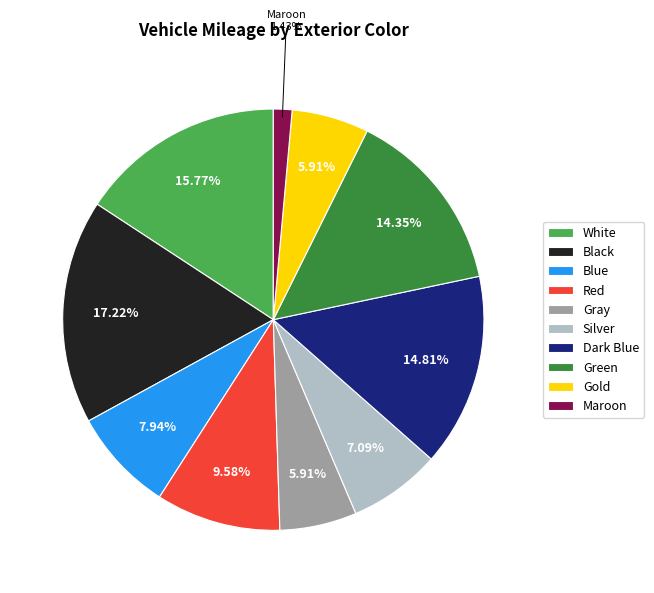

What is the largest slice in the pie chart?

Black